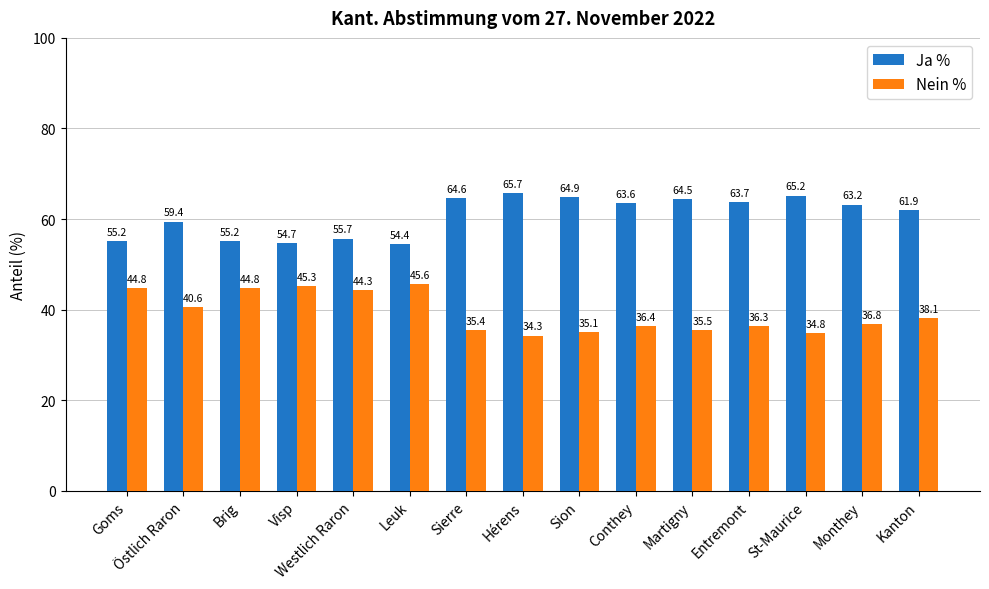

What is the difference between the highest and lowest values at Sion?

29.8